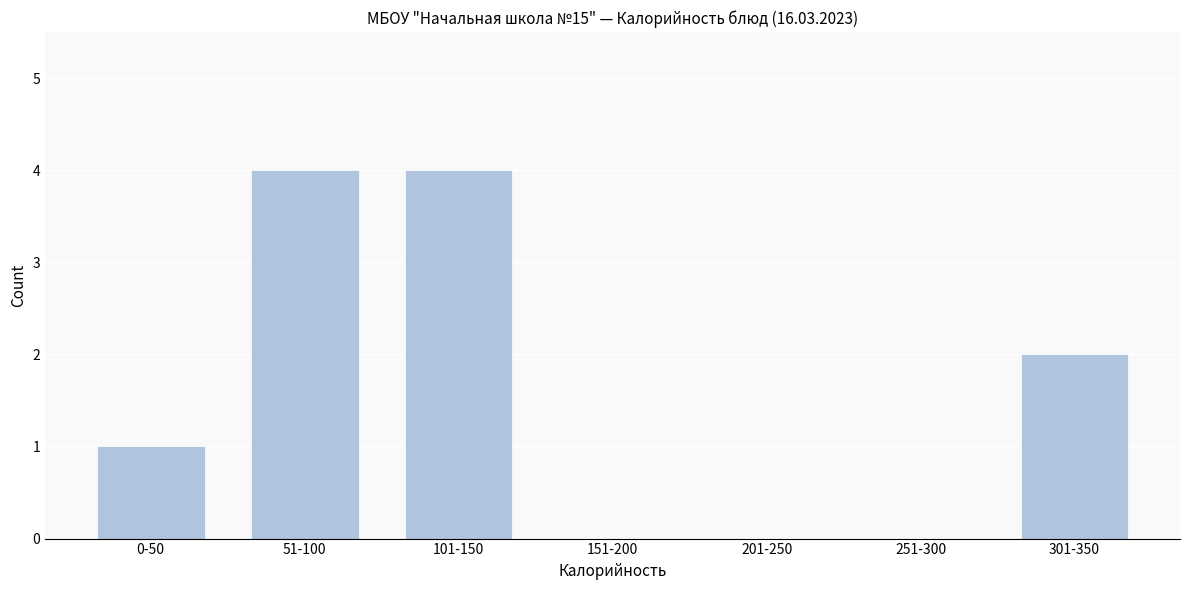

Reading left to right, list all the values displayed in this chart.

0-50=1	51-100=4	101-150=4	151-200=0	201-250=0	251-300=0	301-350=2